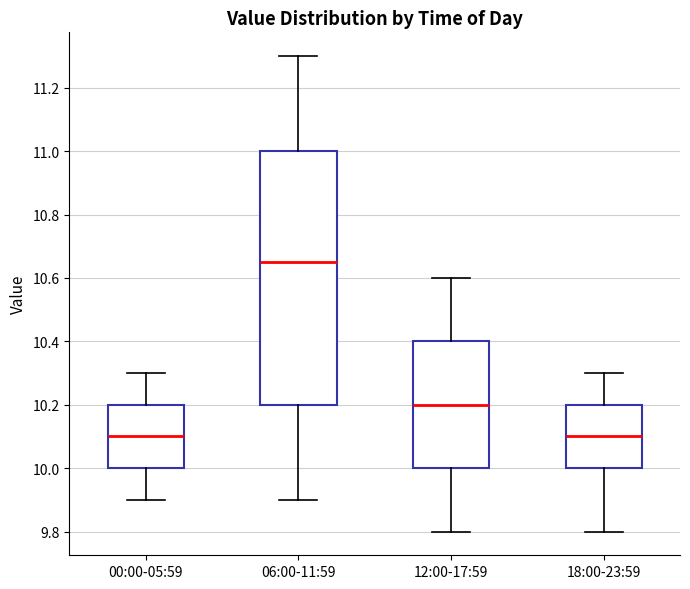

Reading left to right, read every box against the y-axis: the position of its median line, the range the box covers, and the ends of its whiskers. The values are not printed on the chart, so give them approximately, as read against the axis.

00:00-05:59: median 10.10, box 10.00 to 10.20, whiskers 9.90 to 10.30
06:00-11:59: median 10.66, box 10.20 to 11.00, whiskers 9.90 to 11.30
12:00-17:59: median 10.20, box 10.00 to 10.40, whiskers 9.80 to 10.60
18:00-23:59: median 10.10, box 10.00 to 10.20, whiskers 9.80 to 10.30